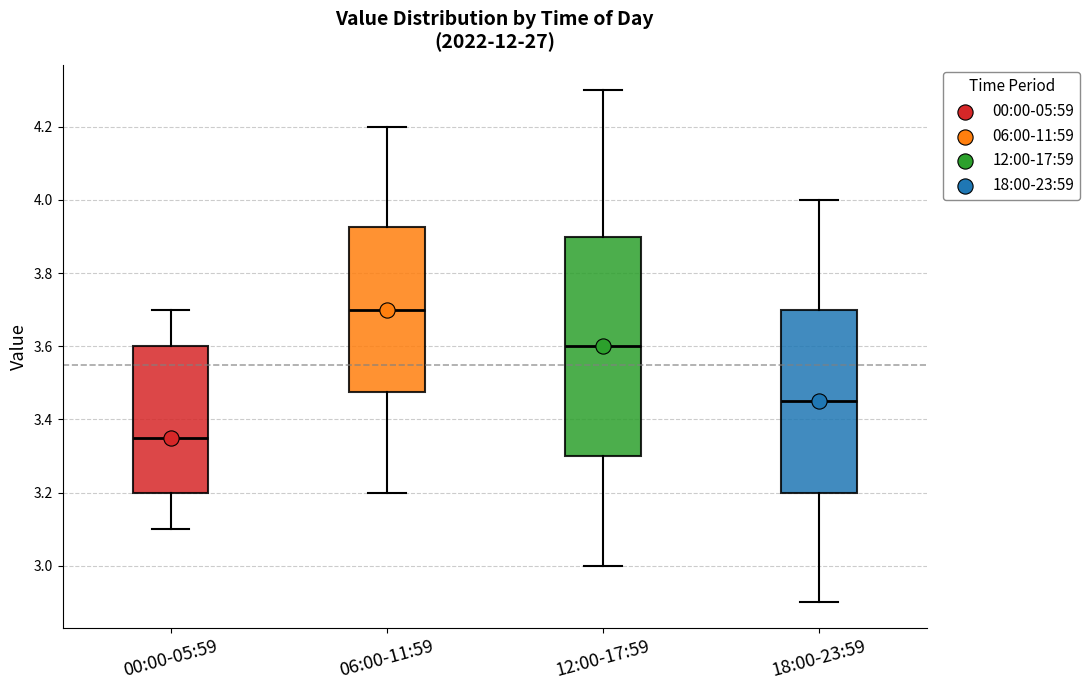

Reading left to right, transcribe this box plot: for each box, give where its median line is, the range the box spans, and where its two whiskers end, as read against the y-axis. The values are not printed on the chart, so give them approximately, as read against the axis.

00:00-05:59: median 3.36, box 3.20 to 3.60, whiskers 3.10 to 3.70
06:00-11:59: median 3.70, box 3.48 to 3.92, whiskers 3.20 to 4.20
12:00-17:59: median 3.60, box 3.30 to 3.90, whiskers 3.00 to 4.30
18:00-23:59: median 3.46, box 3.20 to 3.70, whiskers 2.90 to 4.00